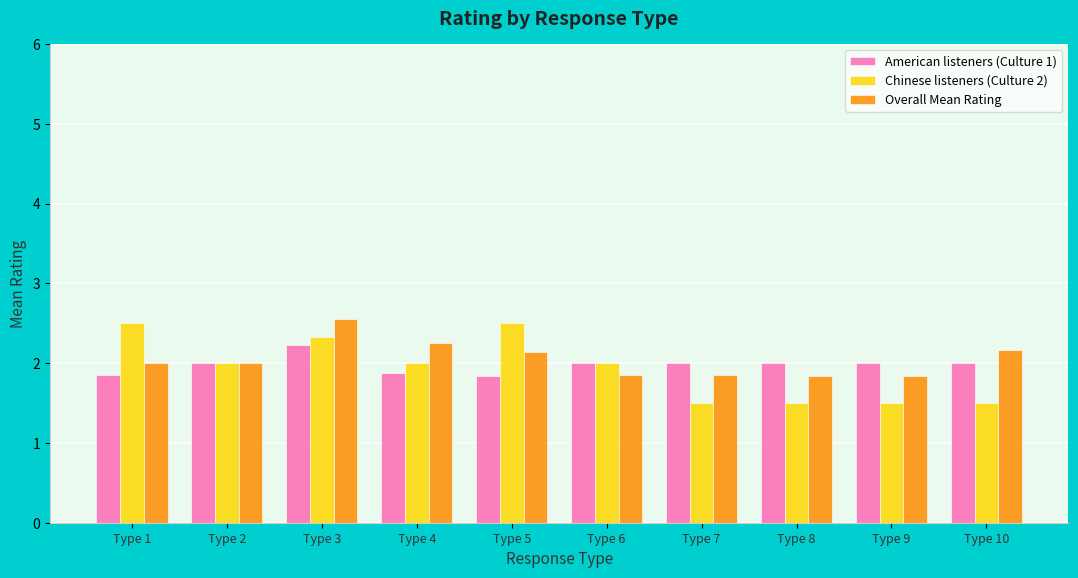

What is the minimum value for Overall Mean Rating?

1.8